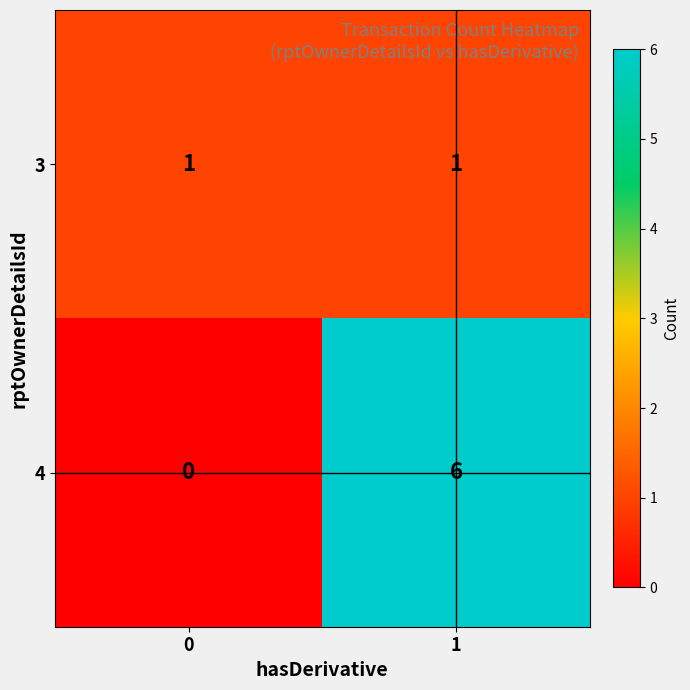

Rank the series by their maximum value, from lowest to highest.

3, 4